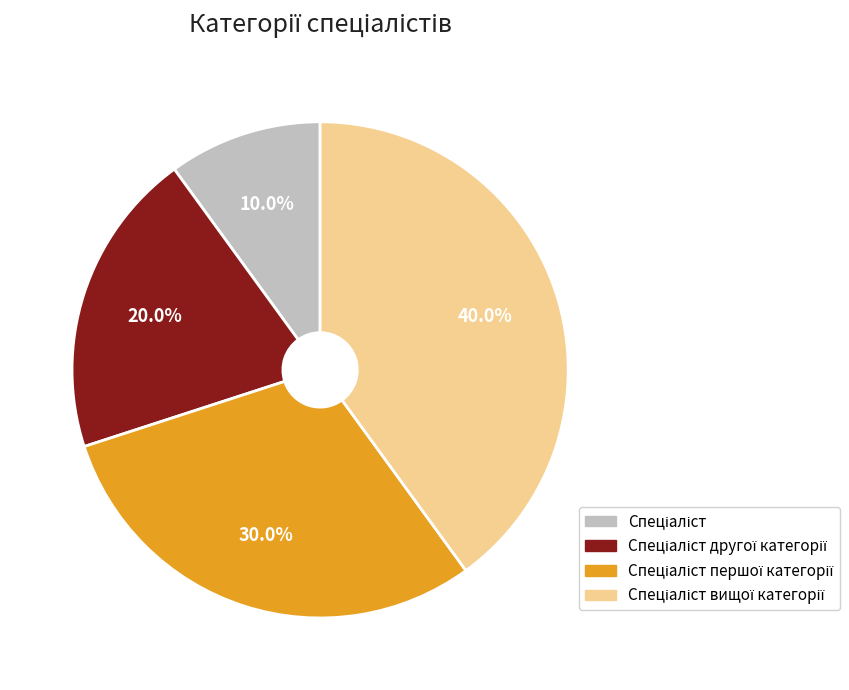

Is there a majority slice in this chart?

No